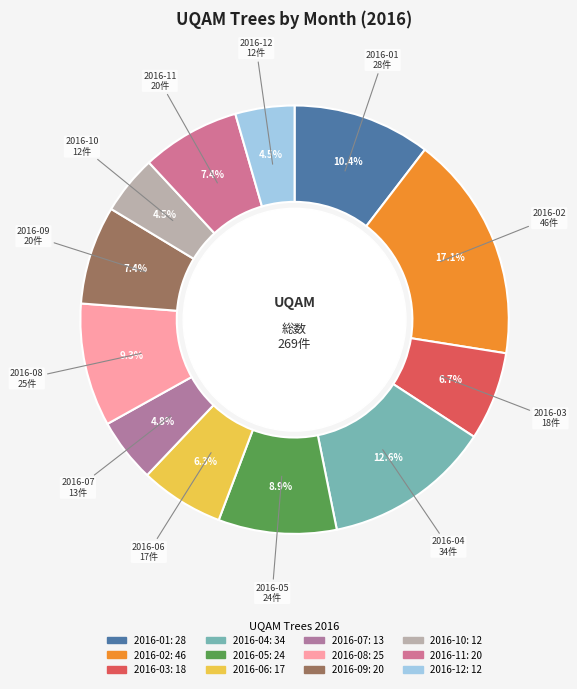

Which slice is the largest?

2016-02